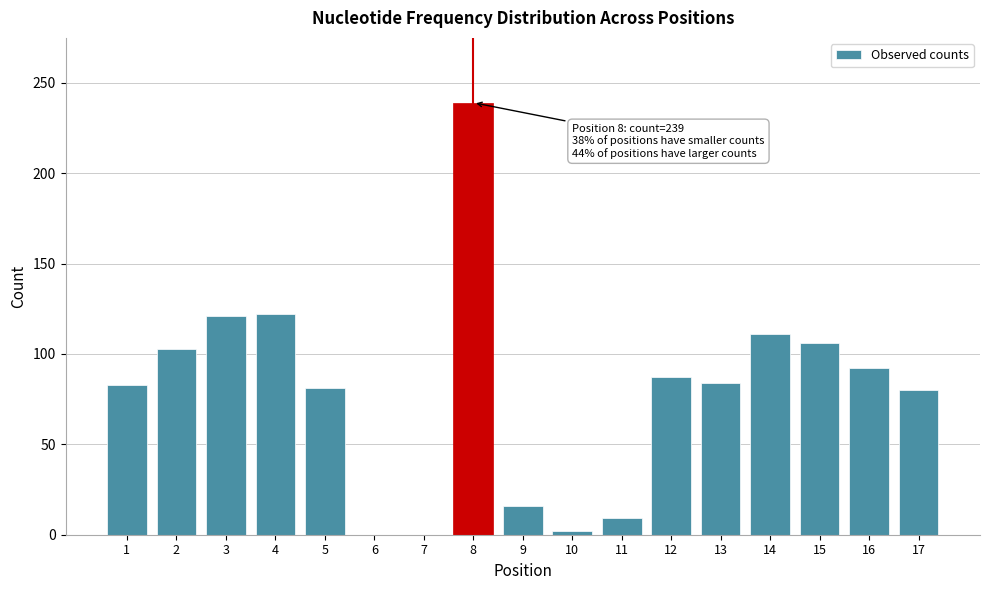

What is the change in value from 4 to 5?

-41